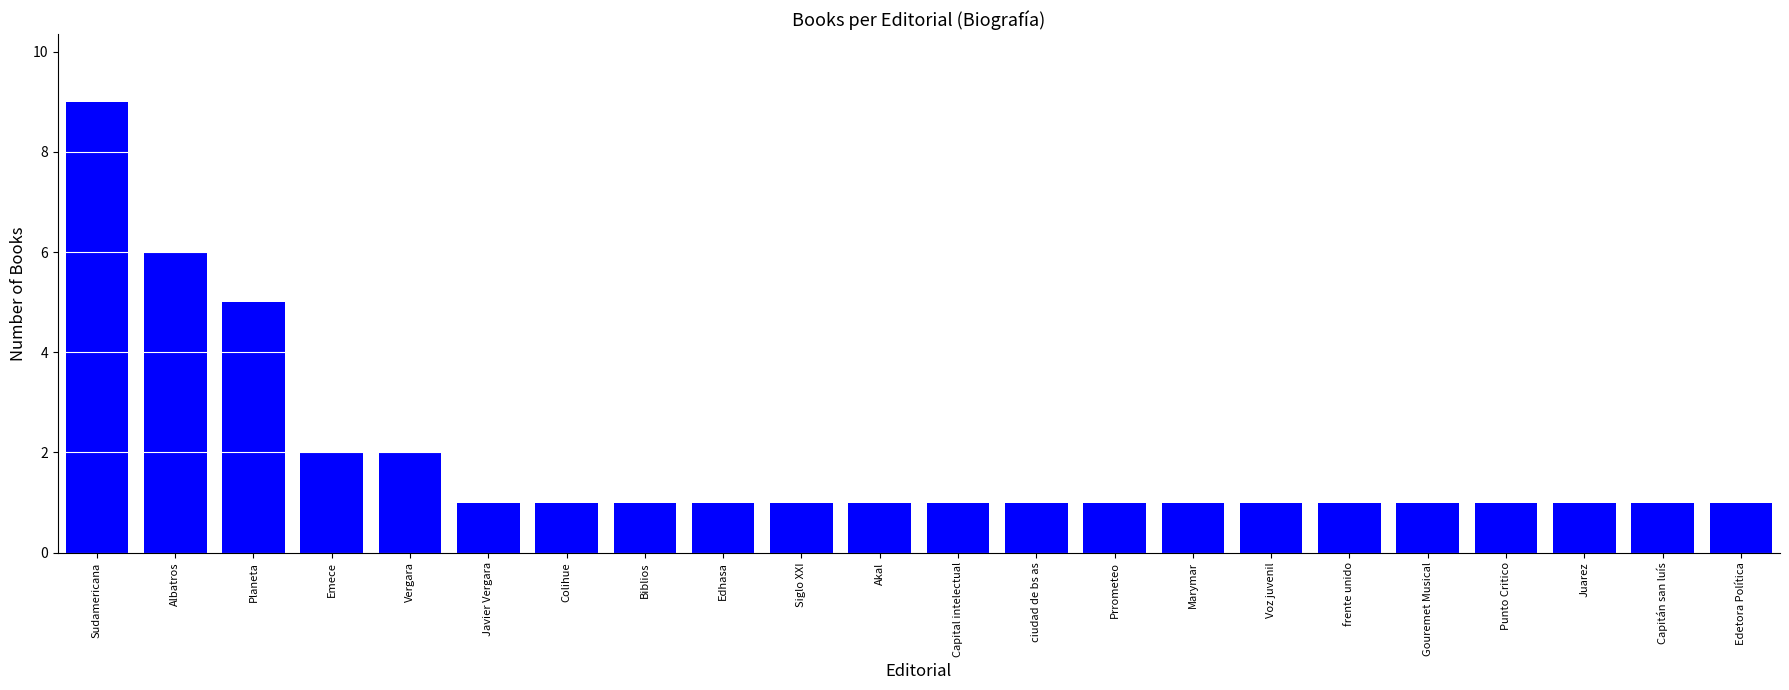

What is the sum of all values?

41